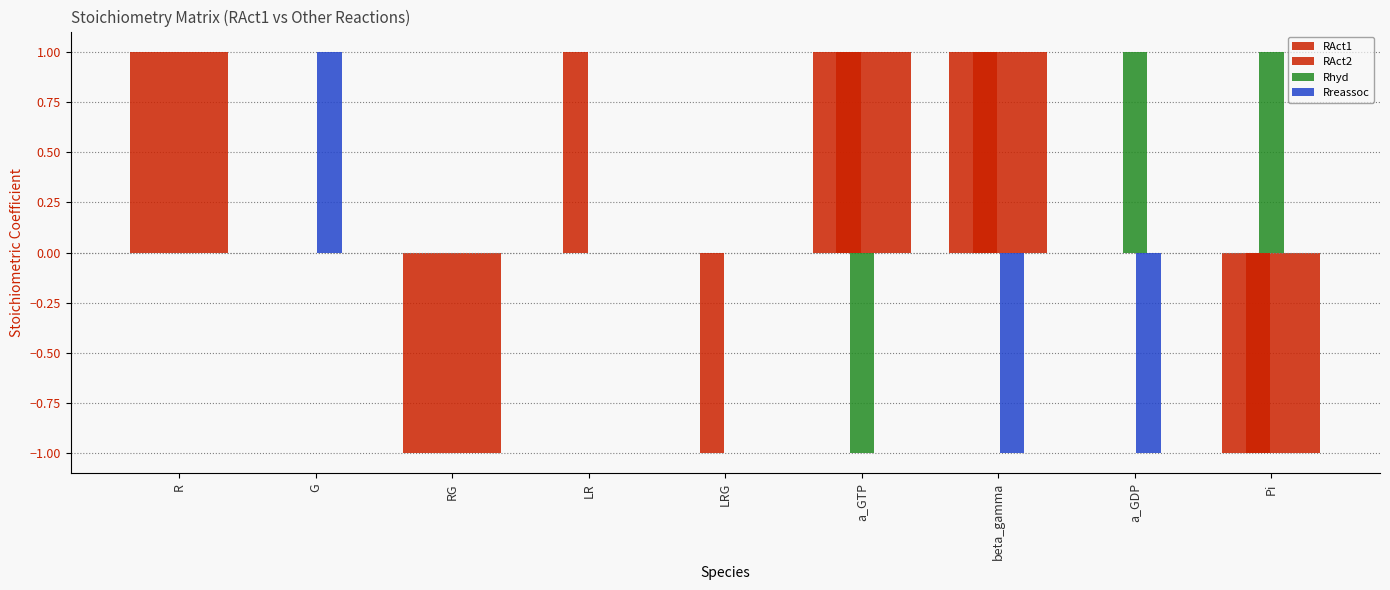

How many groups of bars are there?

9